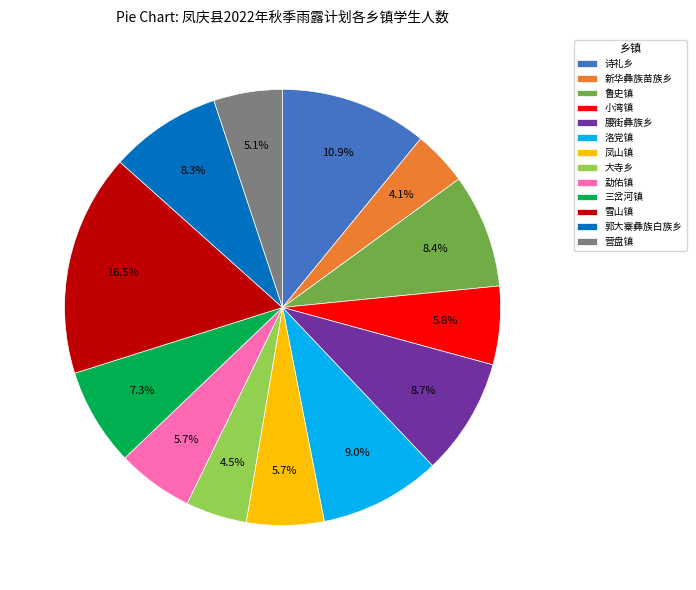

What is the largest slice in the pie chart?

雪山镇